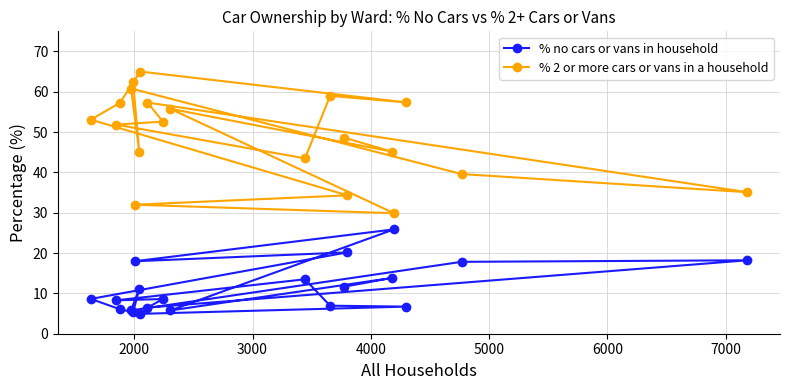

What is the value of the % 2 or more cars or vans in a household point at the 1st from the left?

53.1